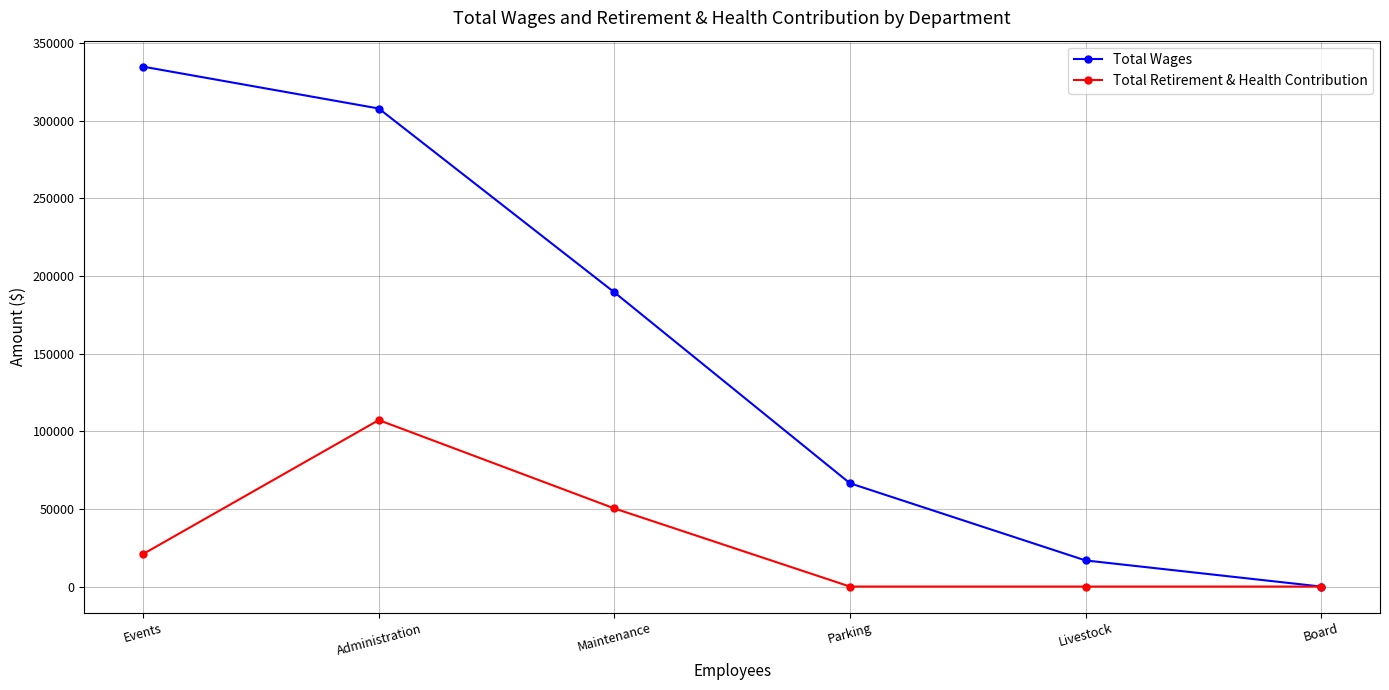

What is the sum of the Total Retirement & Health Contribution values at Events and Livestock?

20978